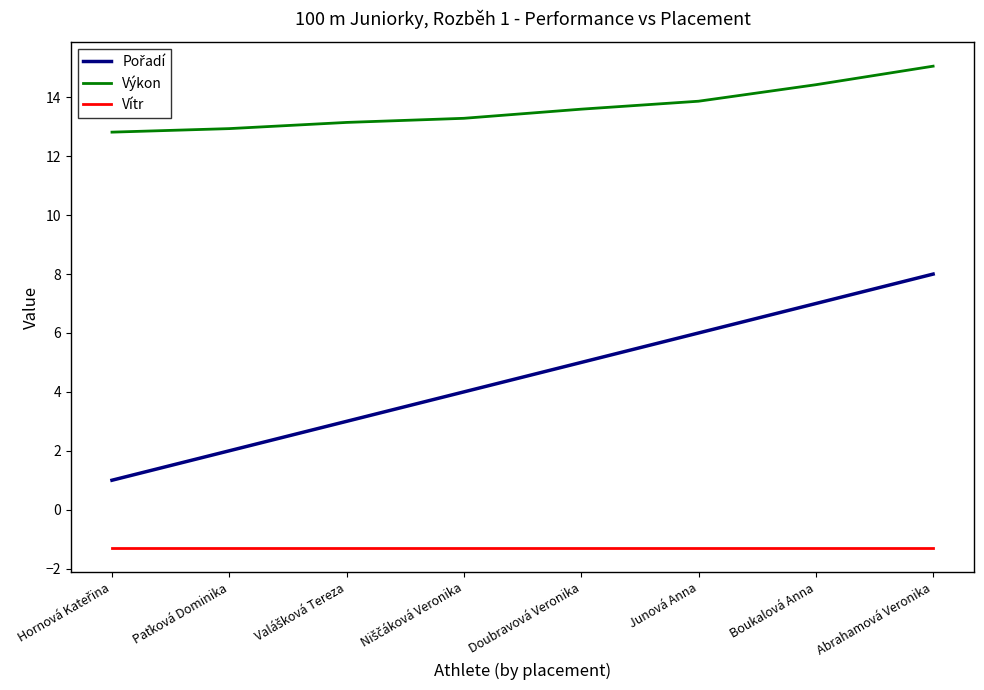

What is the spread (max minus min) of values at Abrahamová Veronika?

16.4